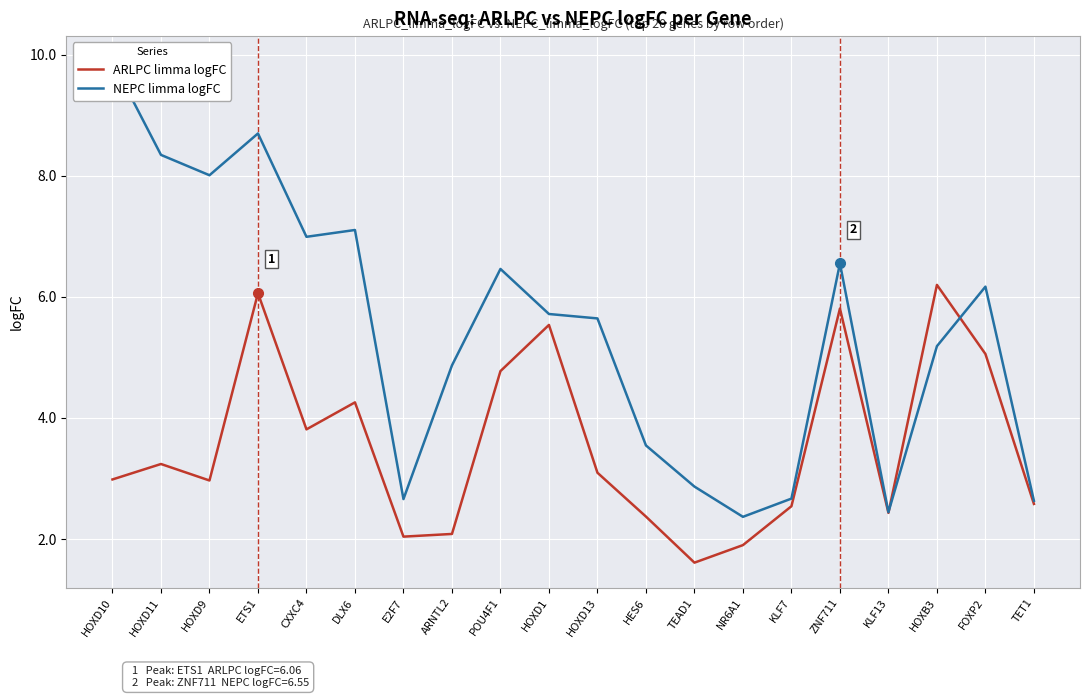

How many series are shown in this chart?

2